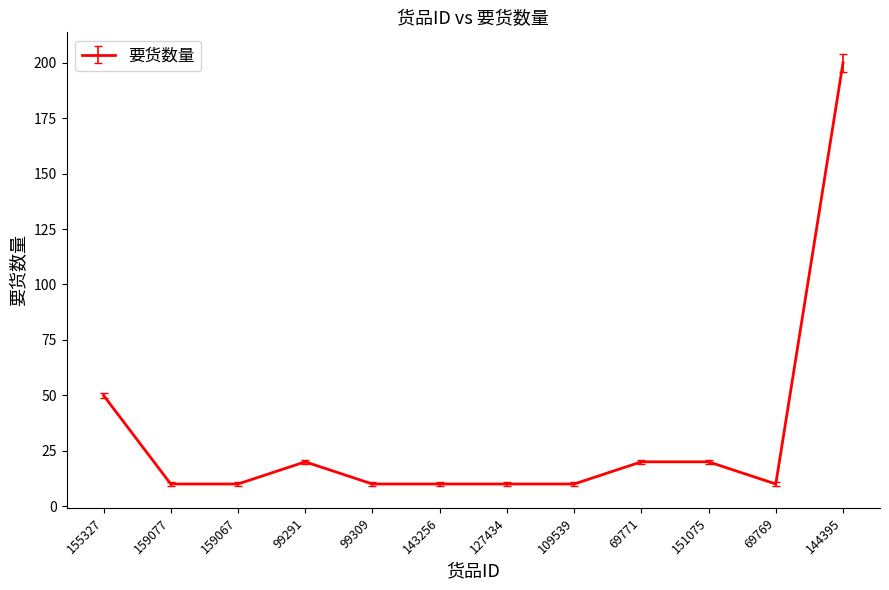

The value at 144395 is 131. True or false?

False